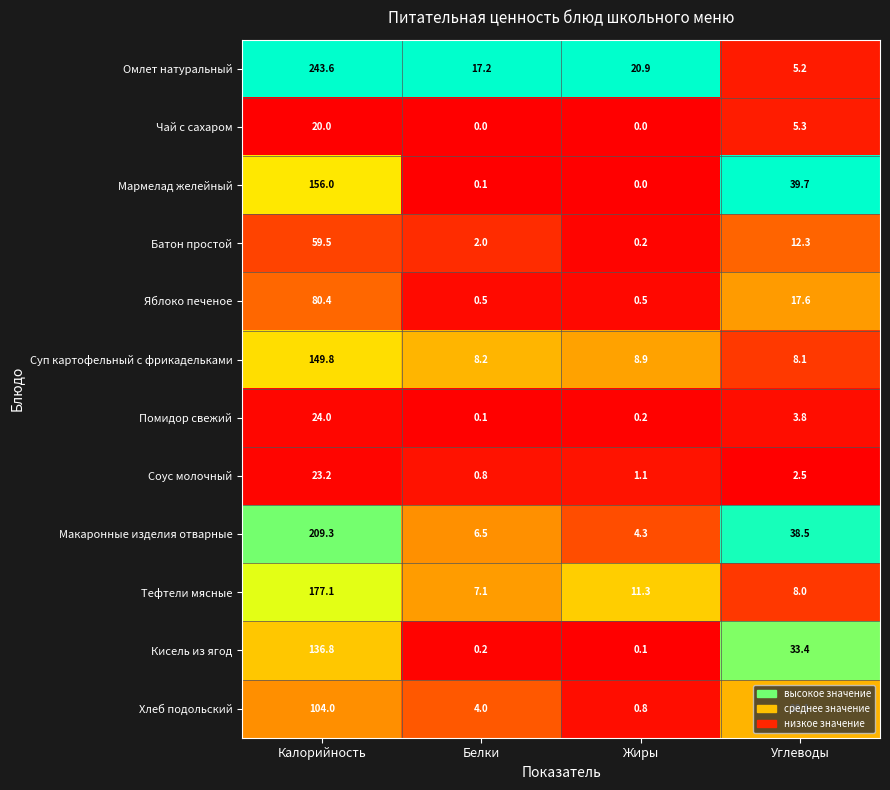

Which series has the largest range (max minus min)?

Омлет натуральный